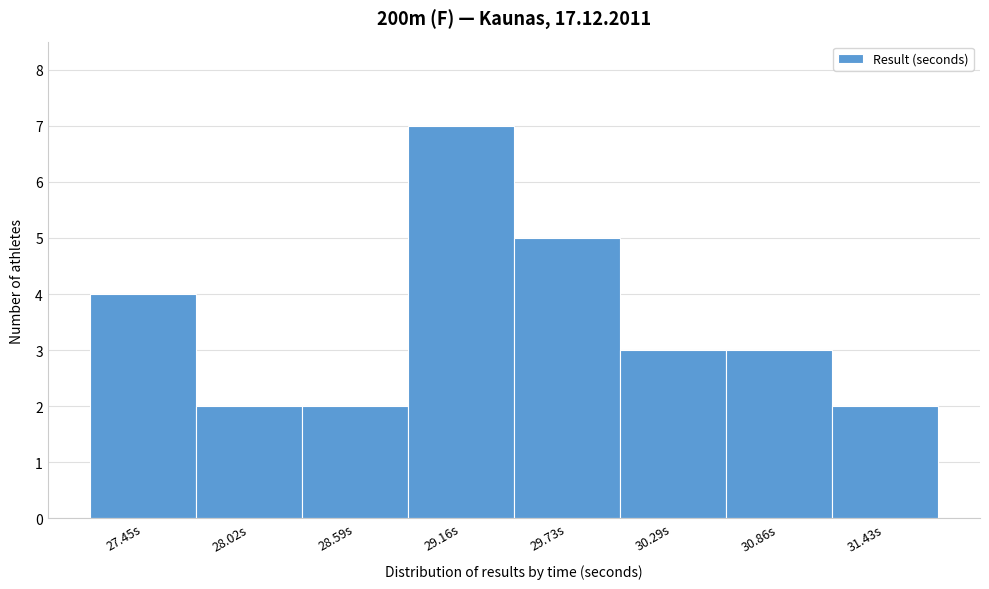

Reading left to right, extract all data points from this chart.

27.45s=4	28.02s=2	28.59s=2	29.16s=7	29.73s=5	30.29s=3	30.86s=3	31.43s=2